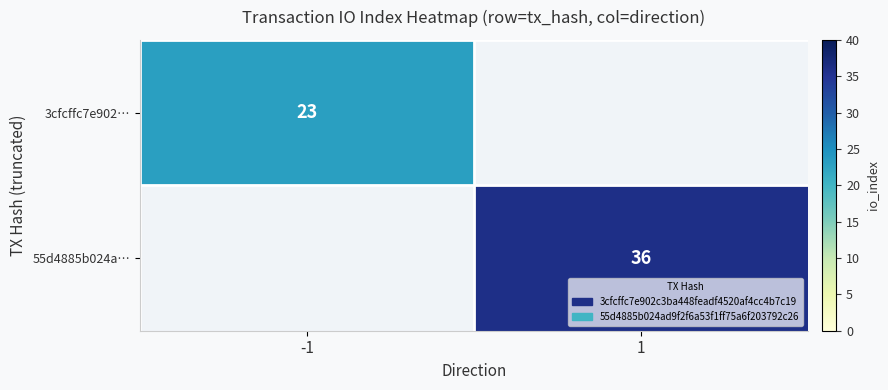

Which has a higher value, 1 or -1?

-1